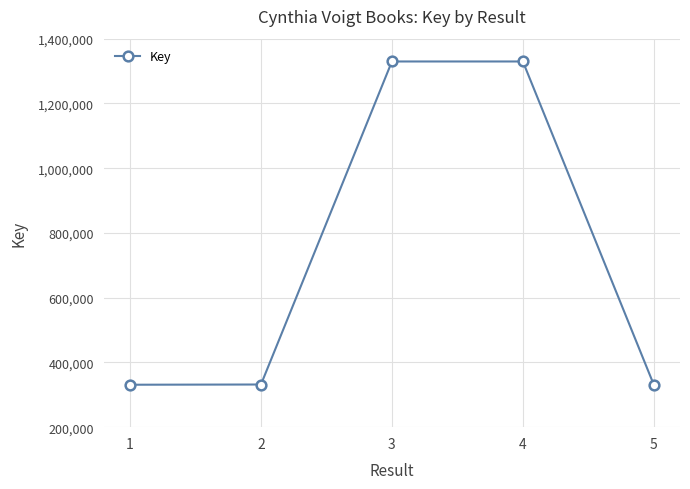

What is the smallest value displayed?

330976